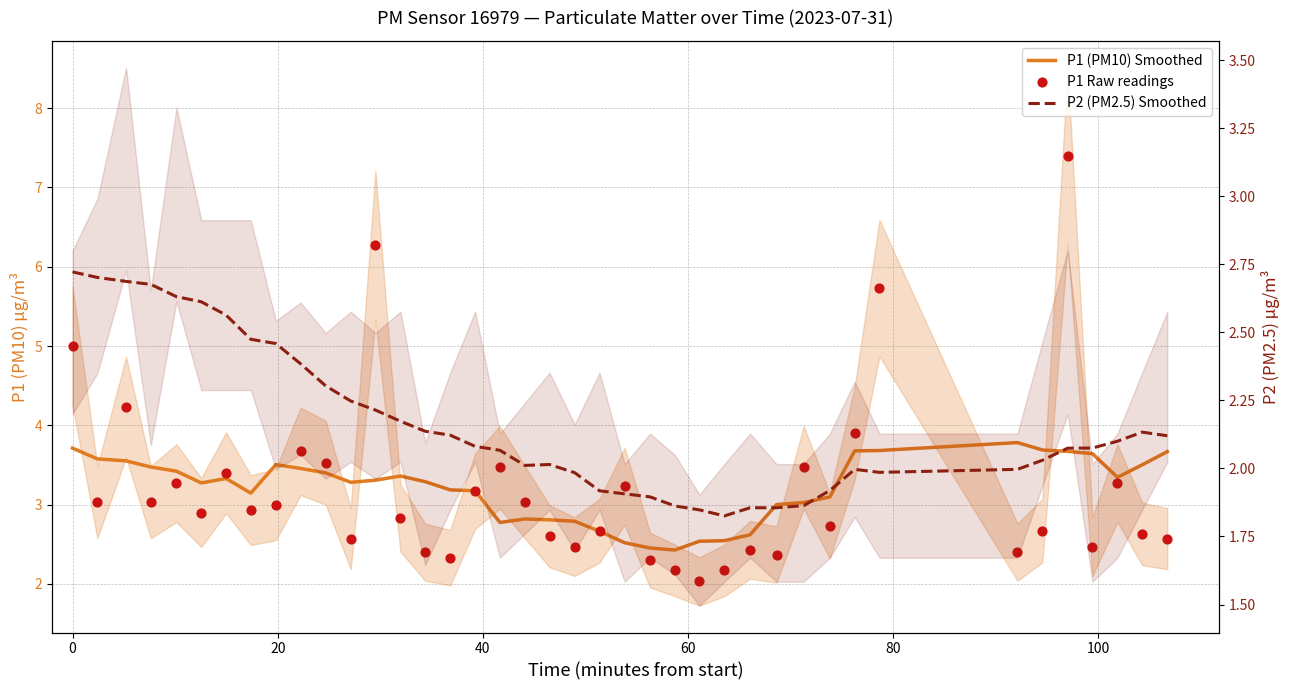

Which series reaches the maximum Y coordinate?

P1 Raw readings